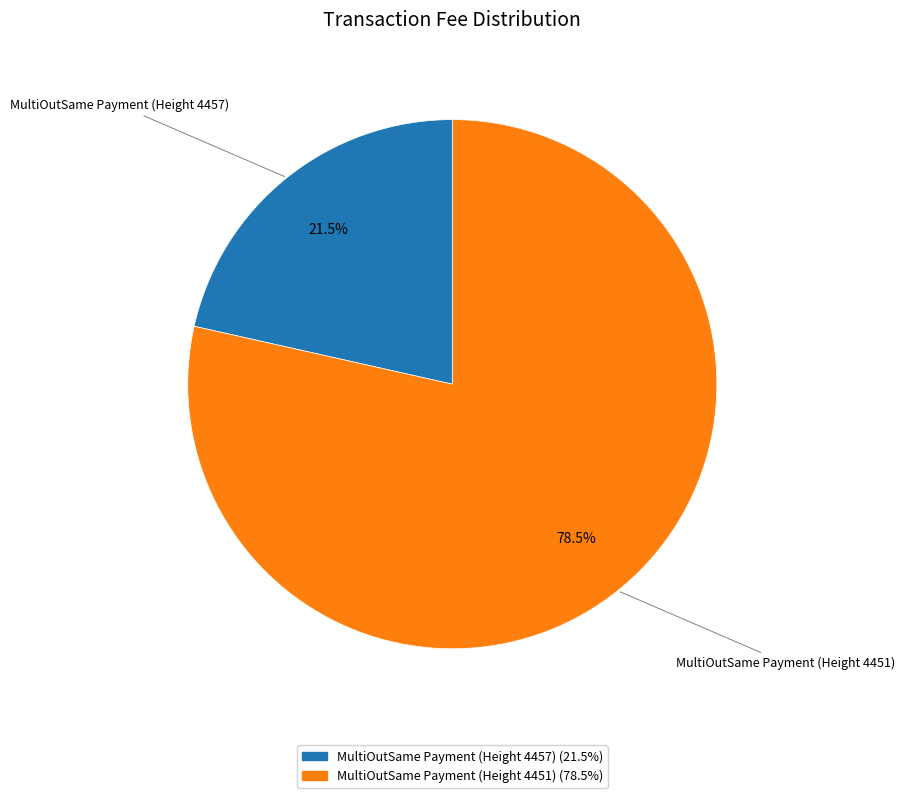

What is the ratio of the value at MultiOutSame Payment (Height 4451) to the value at MultiOutSame Payment (Height 4457)?

3.7